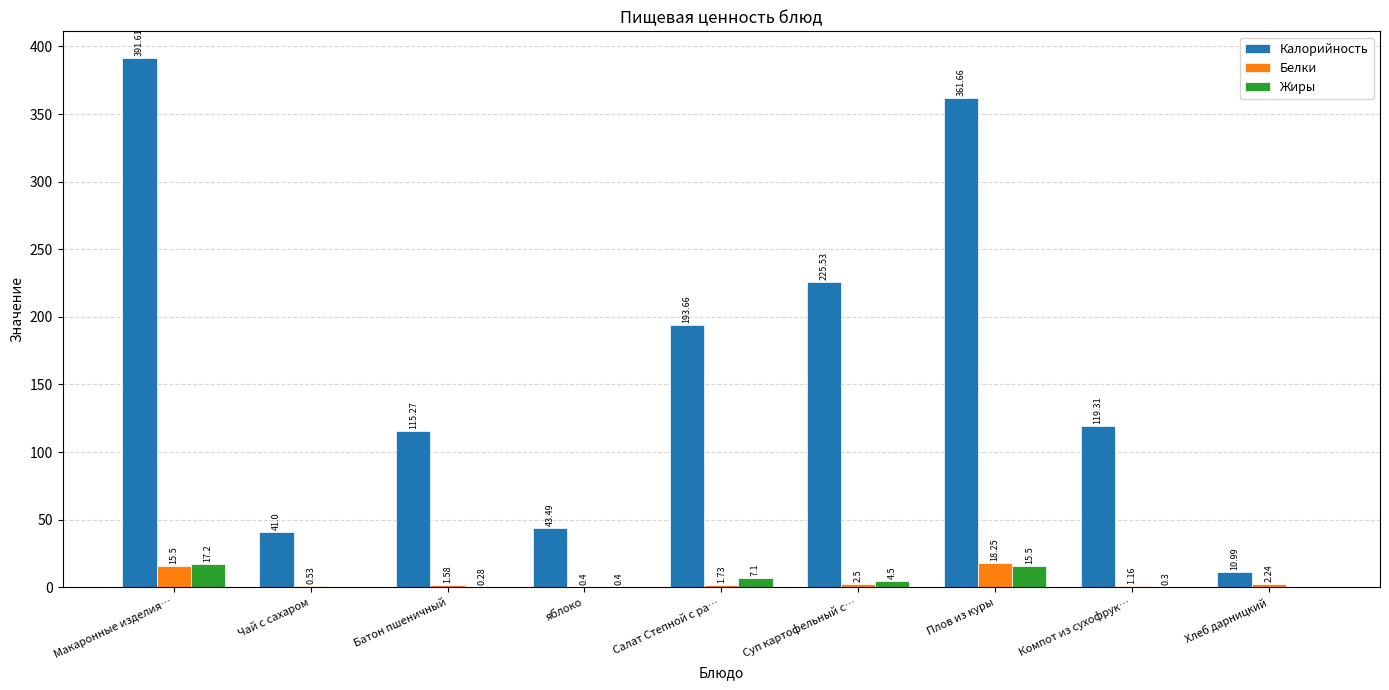

How many groups of bars are there?

9